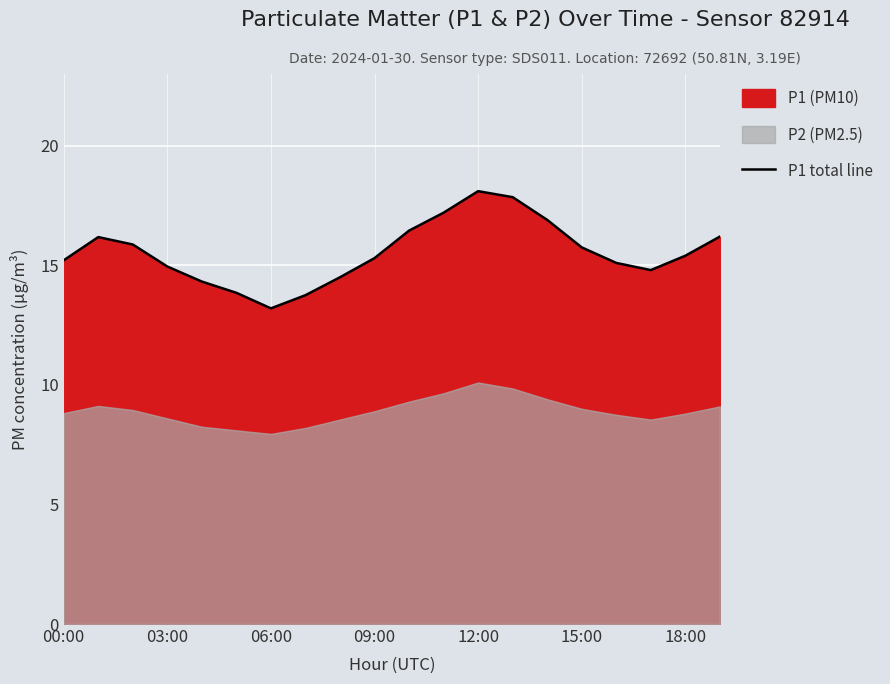

True or false: P1 total line has a value of 20.4 at 18:00.

False